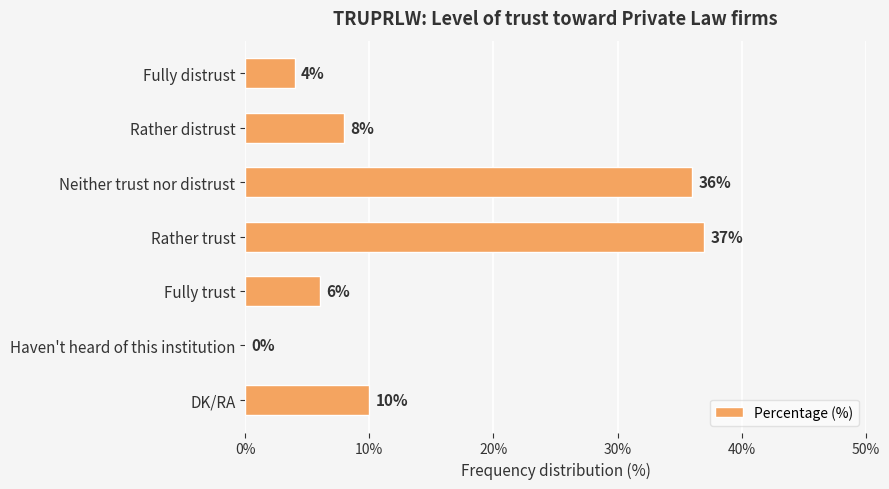

What is the sum of all values?

101